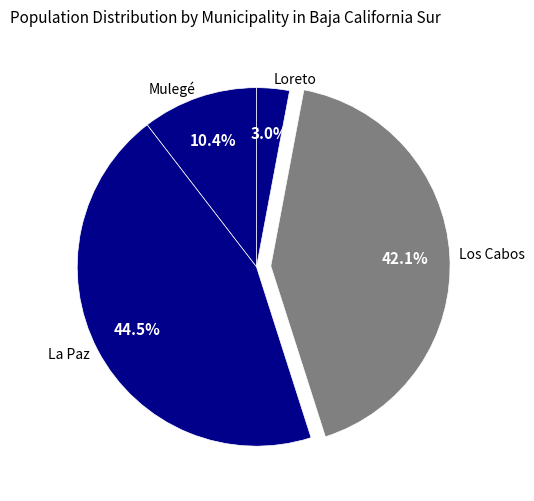

To the nearest percent, what is the combined percentage of Mulegé and La Paz?

55%